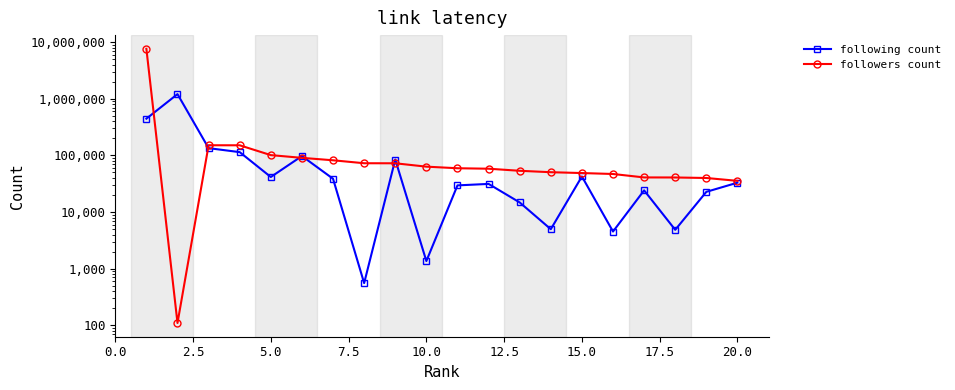

What position from the left is 20.0?

9